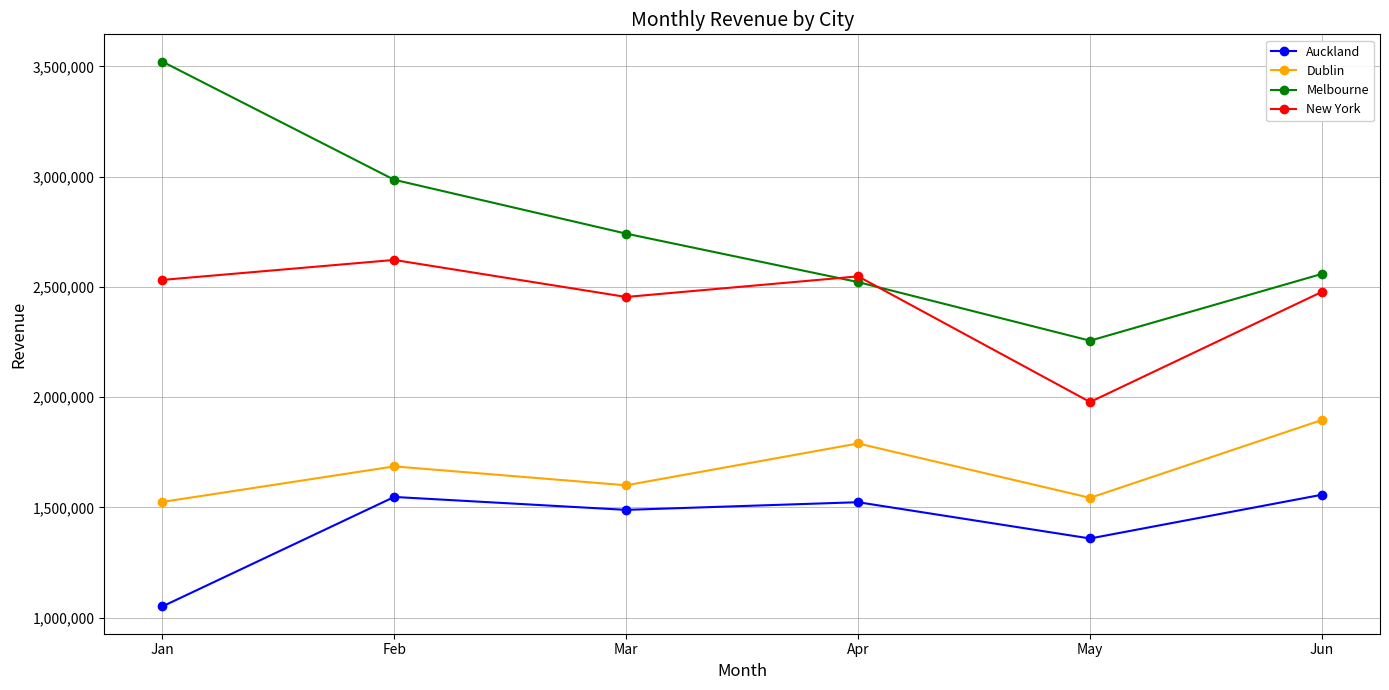

True or false: Auckland and New York intersect in this chart.

False